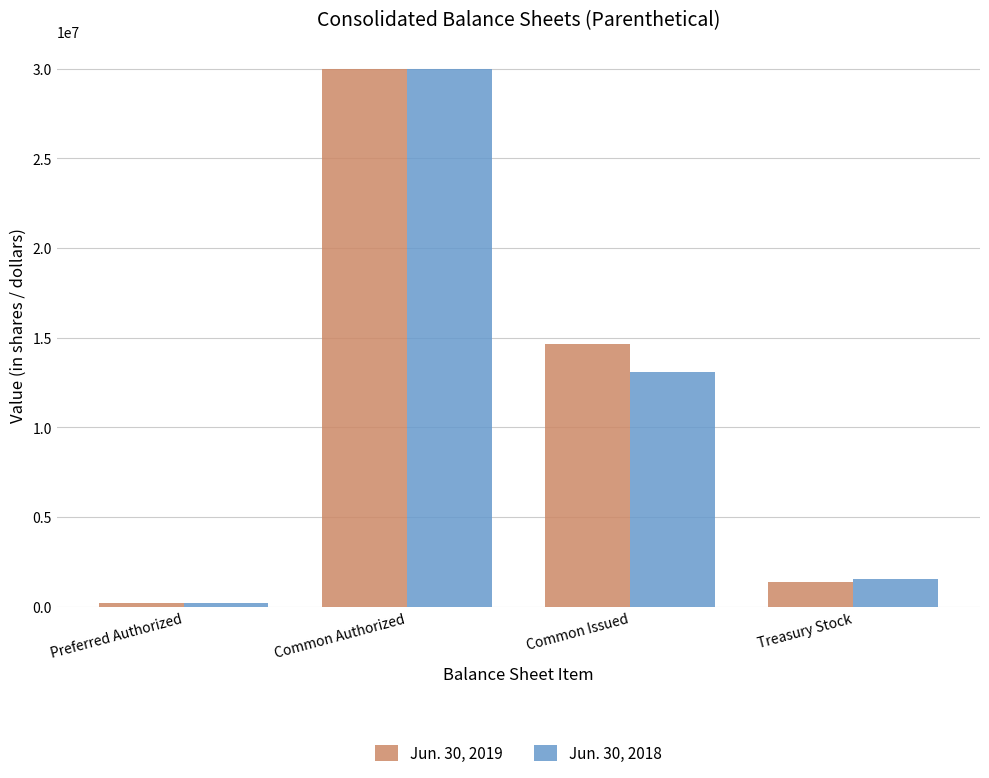

Is the value of Jun. 30, 2018 at Treasury Stock greater than the value of Jun. 30, 2019 at Common Issued?

No